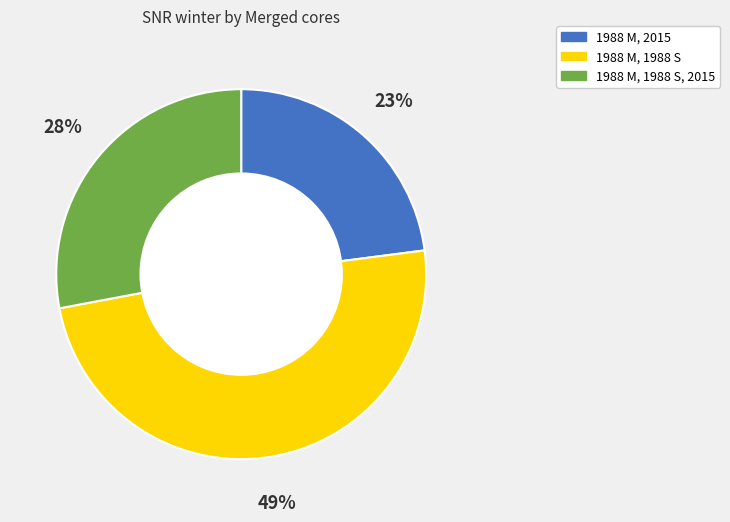

Is there a majority slice in this chart?

No